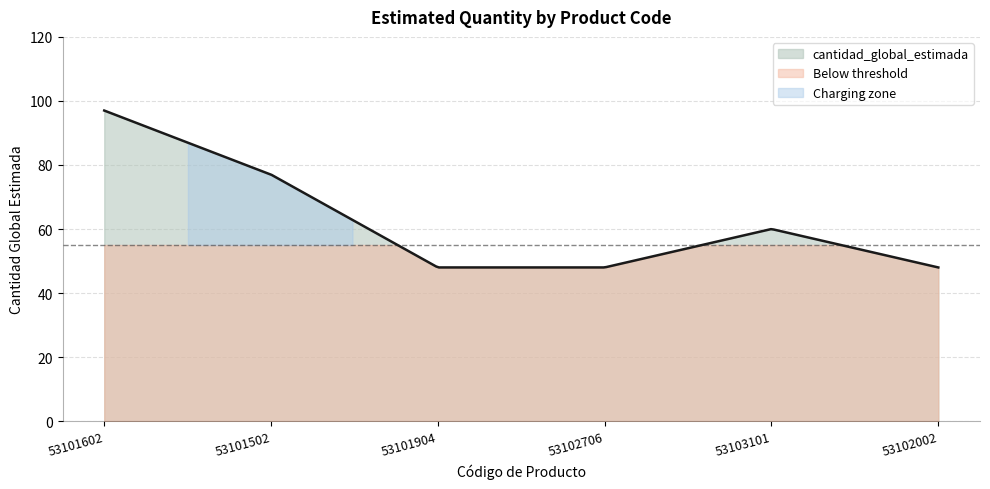

Read the value at 53103101, to the nearest 5.

60